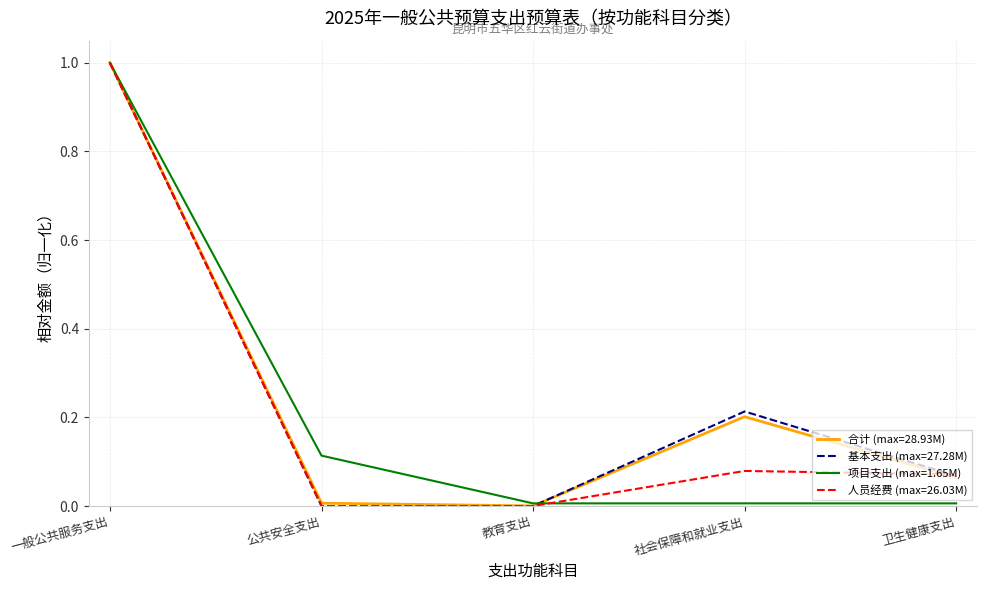

At which category is the sum across all series the highest?

一般公共服务支出